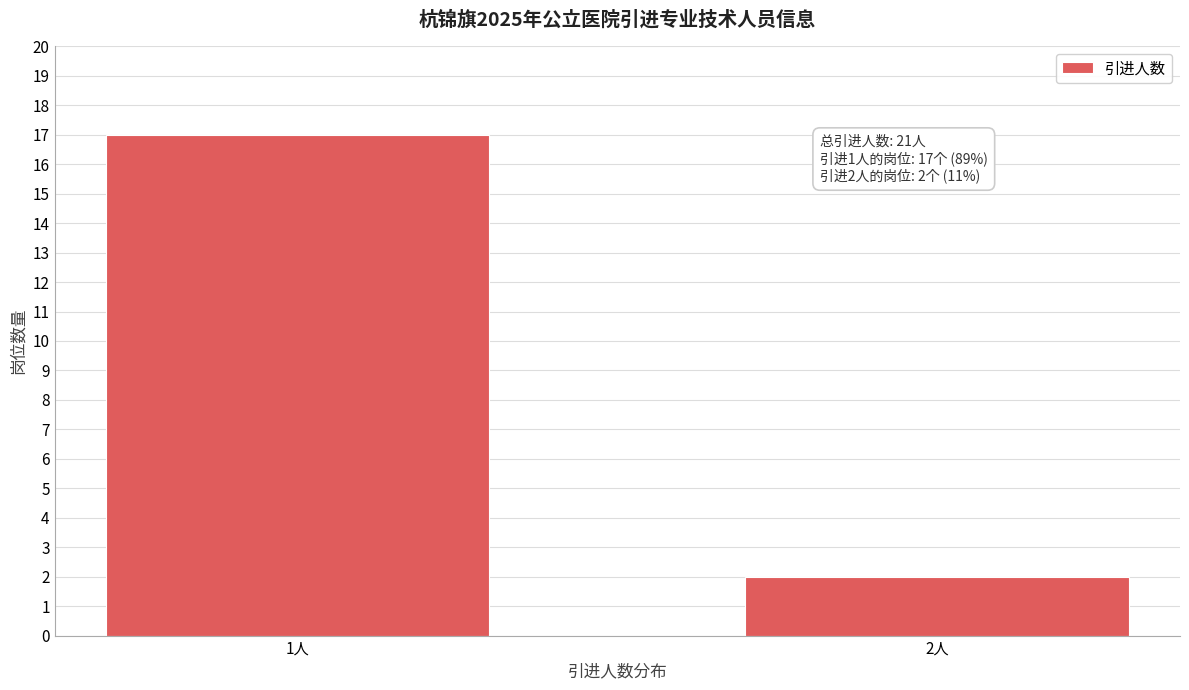

Reading right to left, what are all the values shown in this chart?

2	17